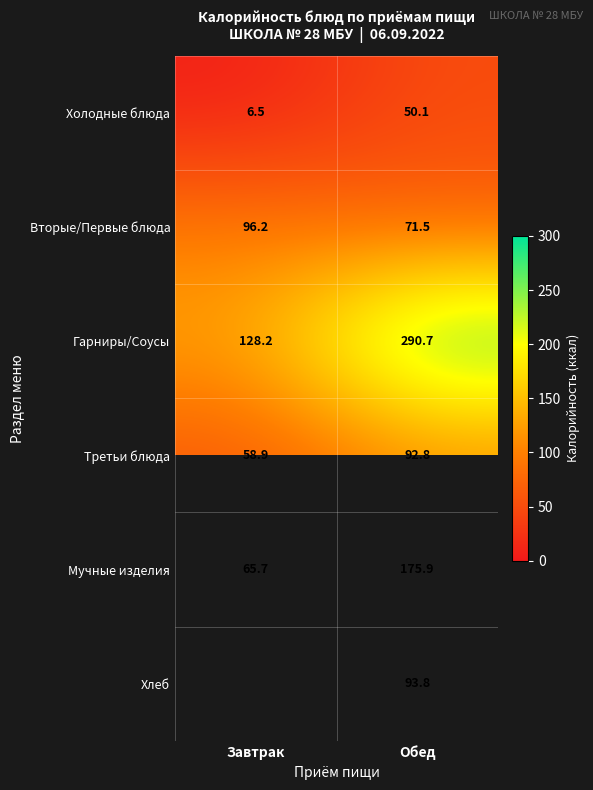

The Третьи блюда series shows 92.8 at Обед. True or false?

True